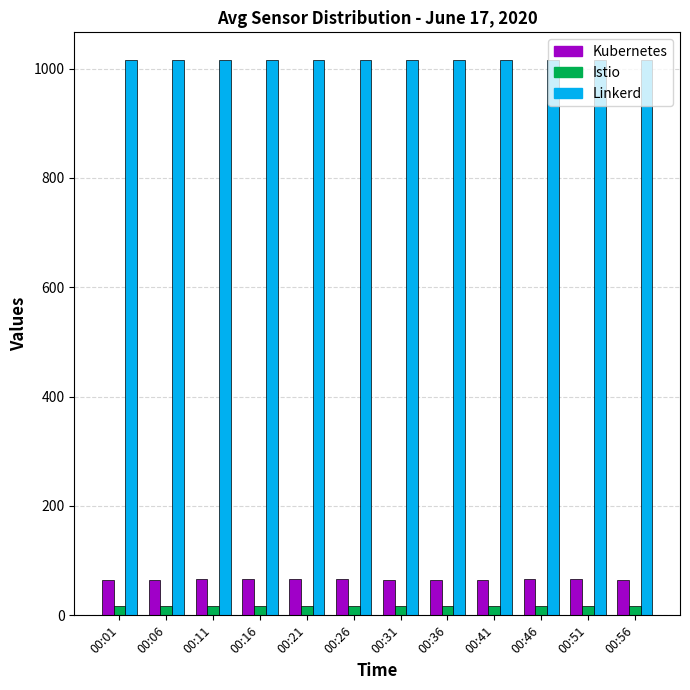

The value of Kubernetes at 00:21 is 66.5. True or false?

True